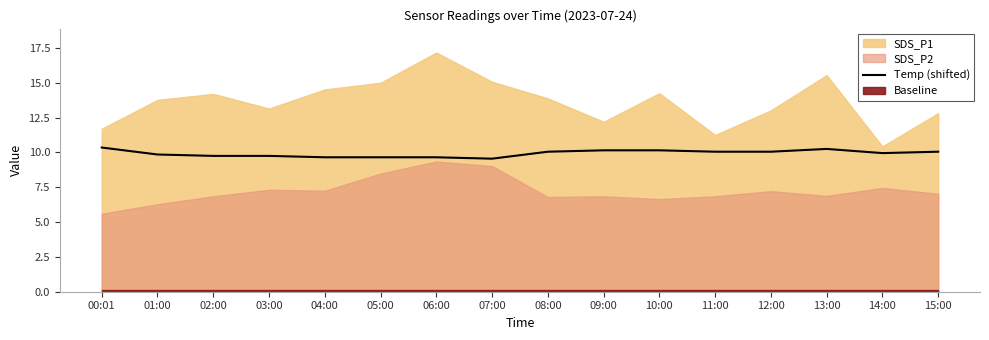

What is the ratio of the value at 12:00 to the value at 03:00?

1.0